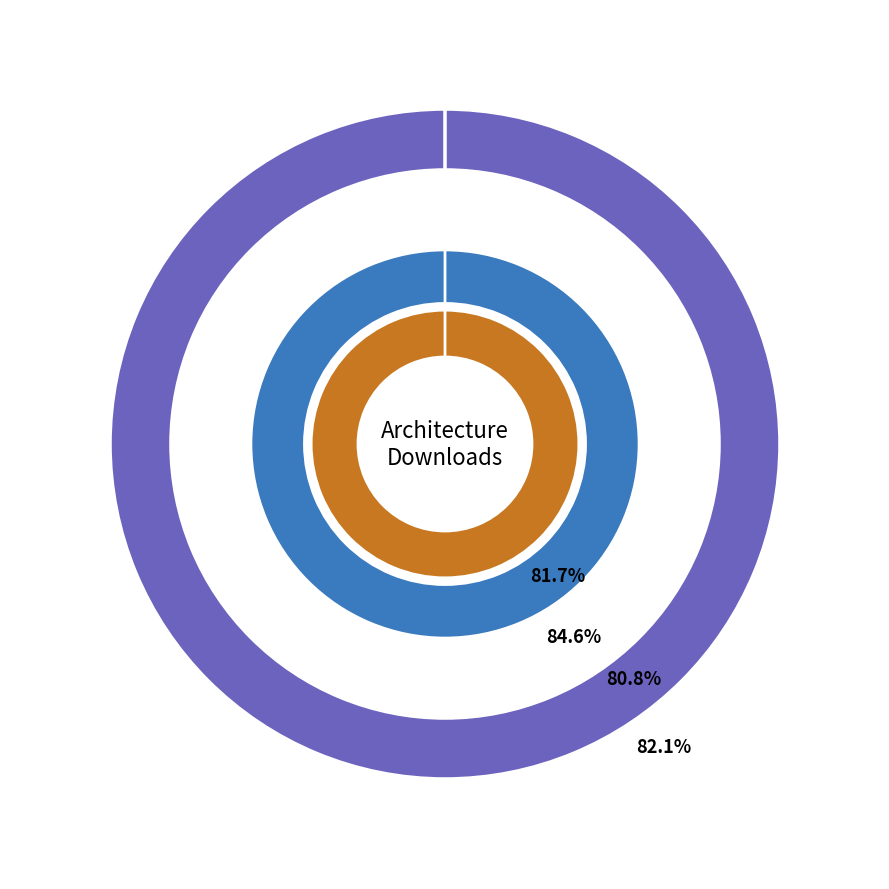

Between 2017-09-08 and 2017-09-07, which is larger?

2017-09-07